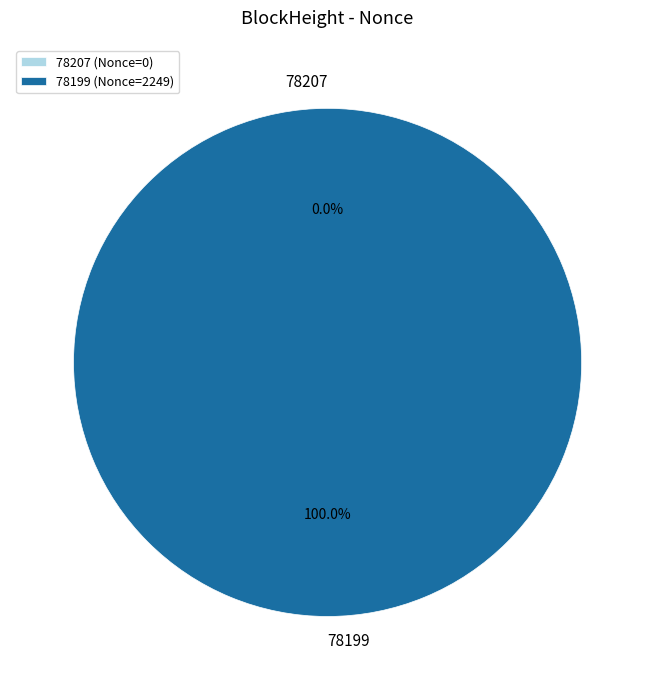

To the nearest percent, what is the average slice percentage?

50%